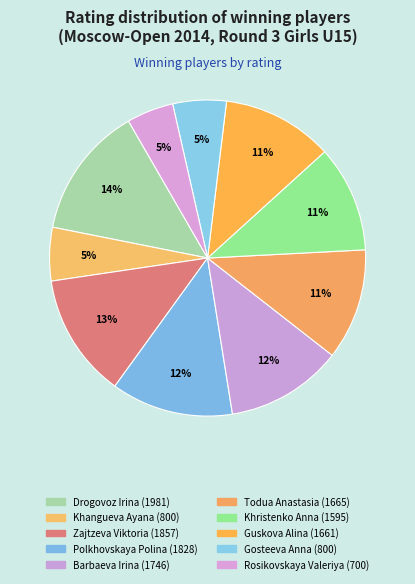

Count the number of slices in the pie.

10